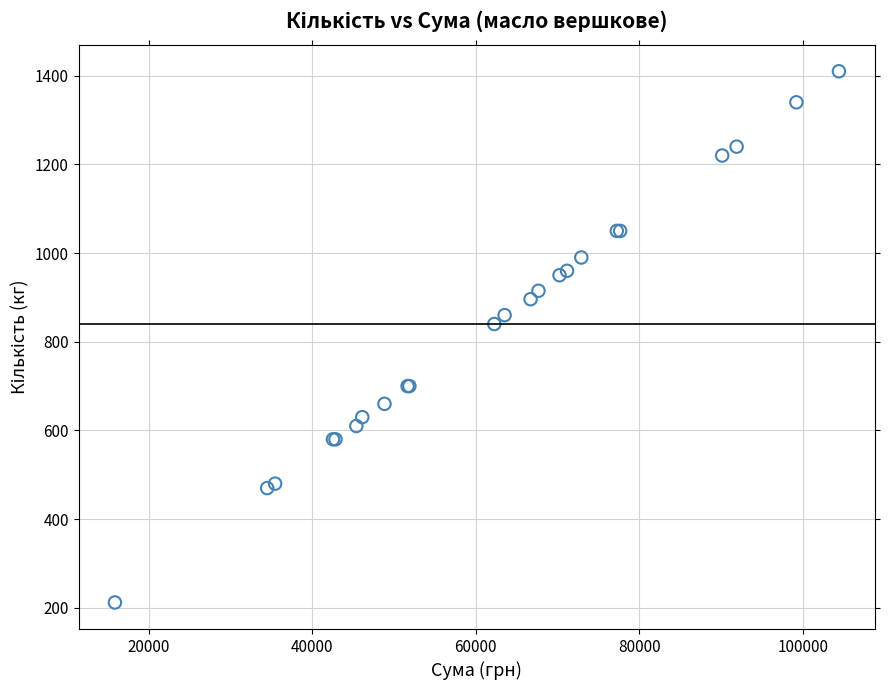

What Y value in the scatter plot is closest to 811?

840